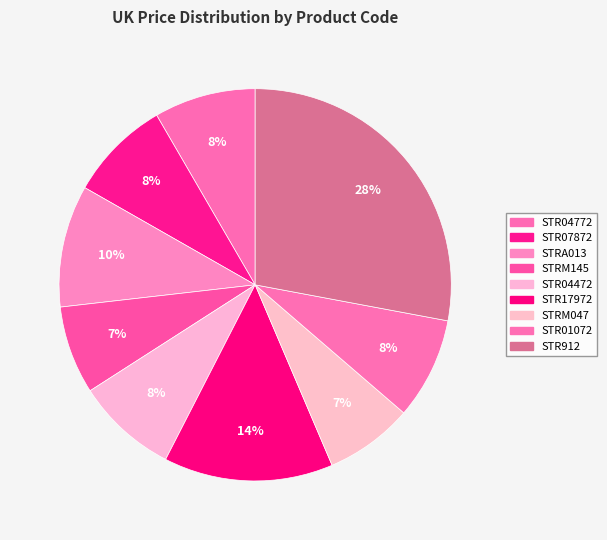

How many slices are in this pie chart?

9